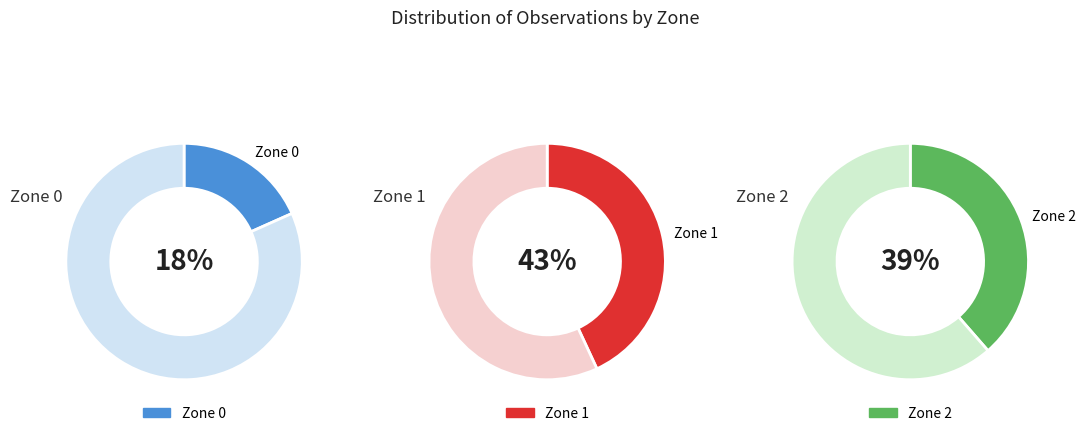

Does Zone 2 represent more than half of the total?

No